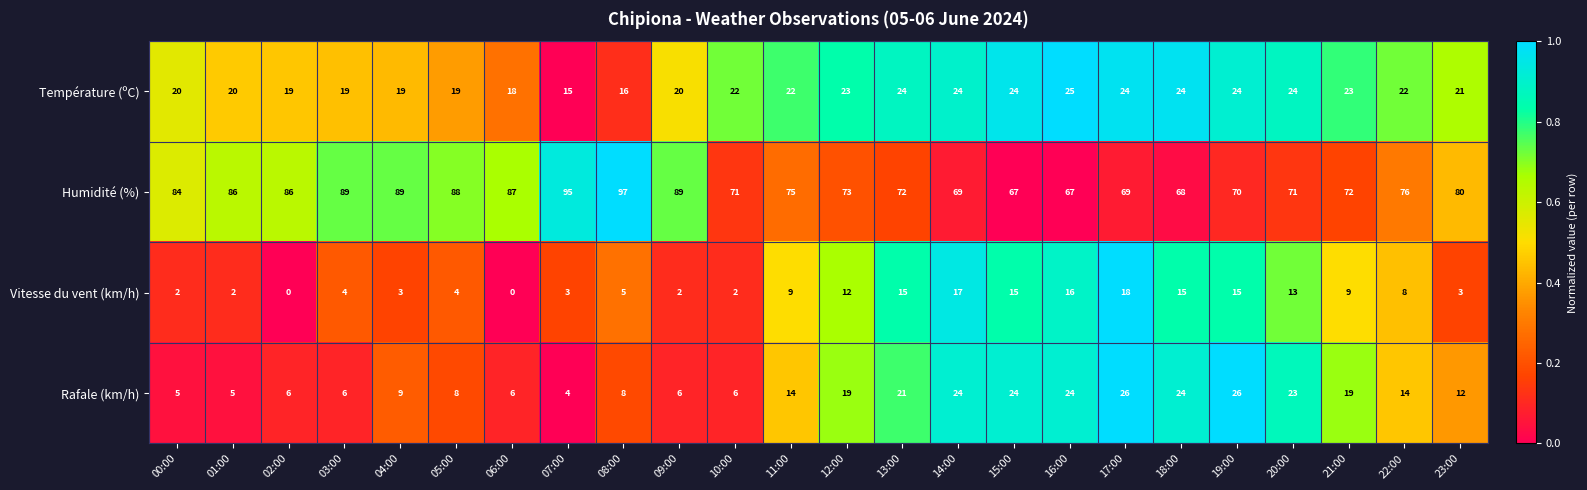

At which category is the sum across all series the highest?

17:00